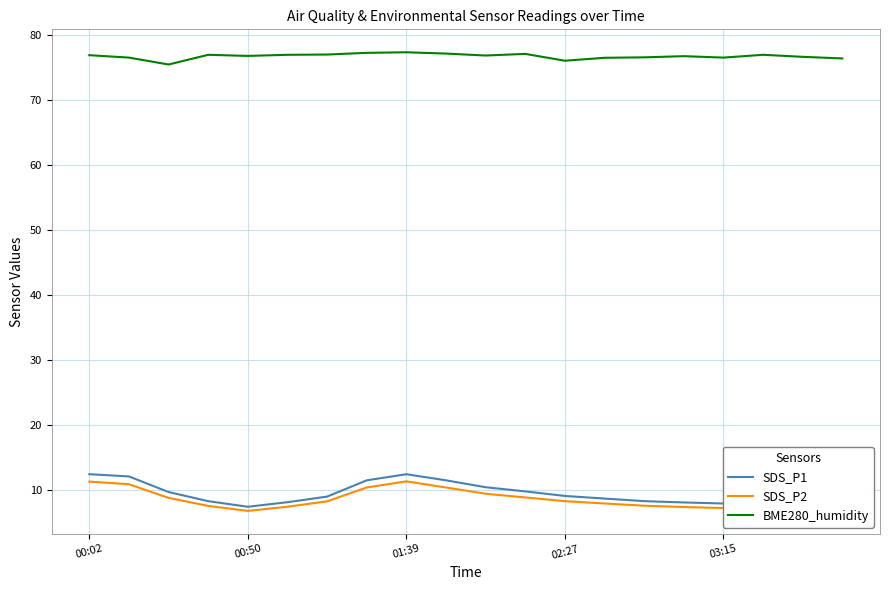

What is the maximum value shown in the chart?

77.3